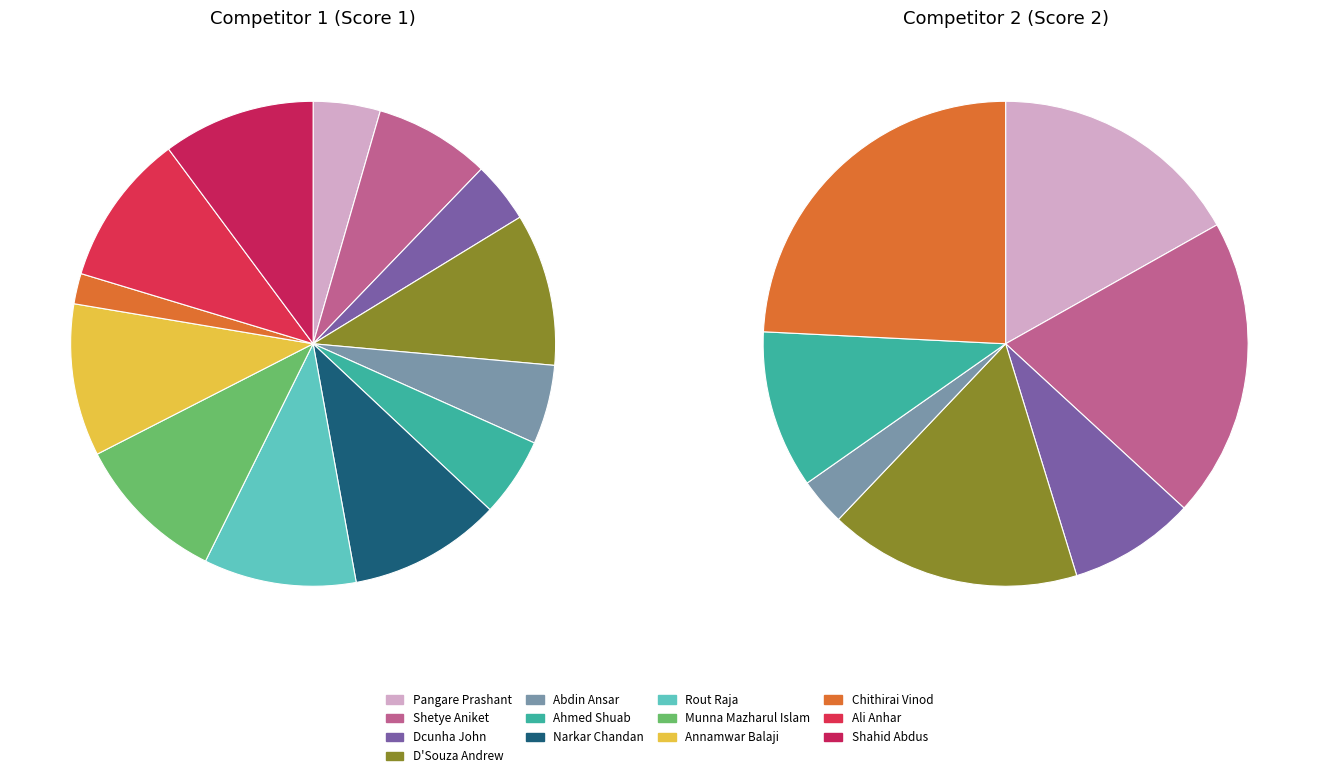

Between Shetye Aniket and Abdin Ansar, which series saw the biggest shift?

Score 2